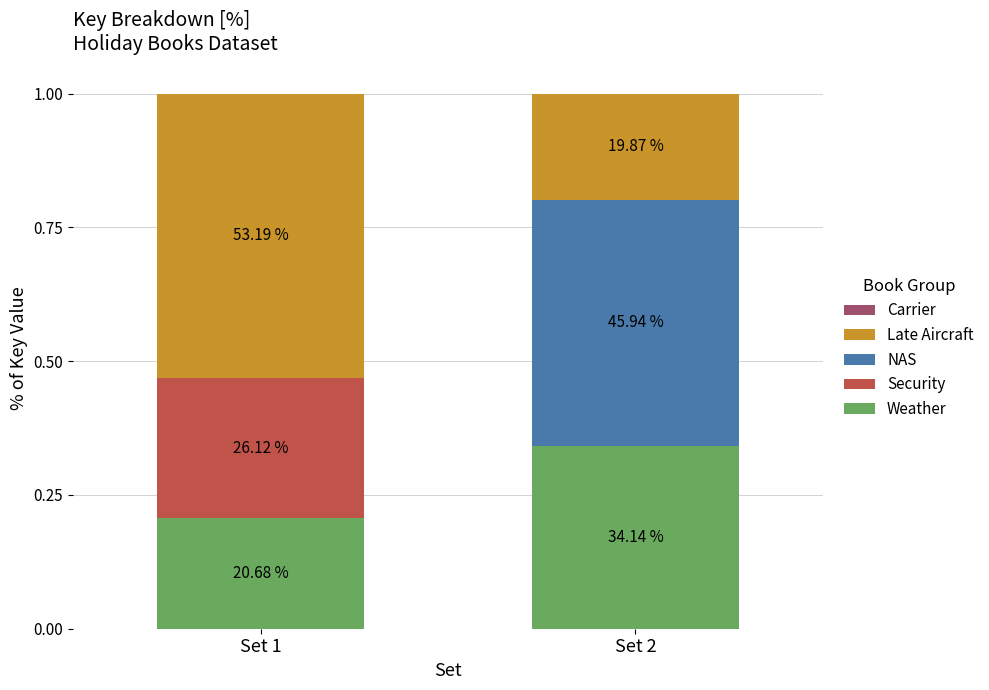

Rank the series by their maximum value, from highest to lowest.

Late Aircraft, NAS, Weather, Security, Carrier